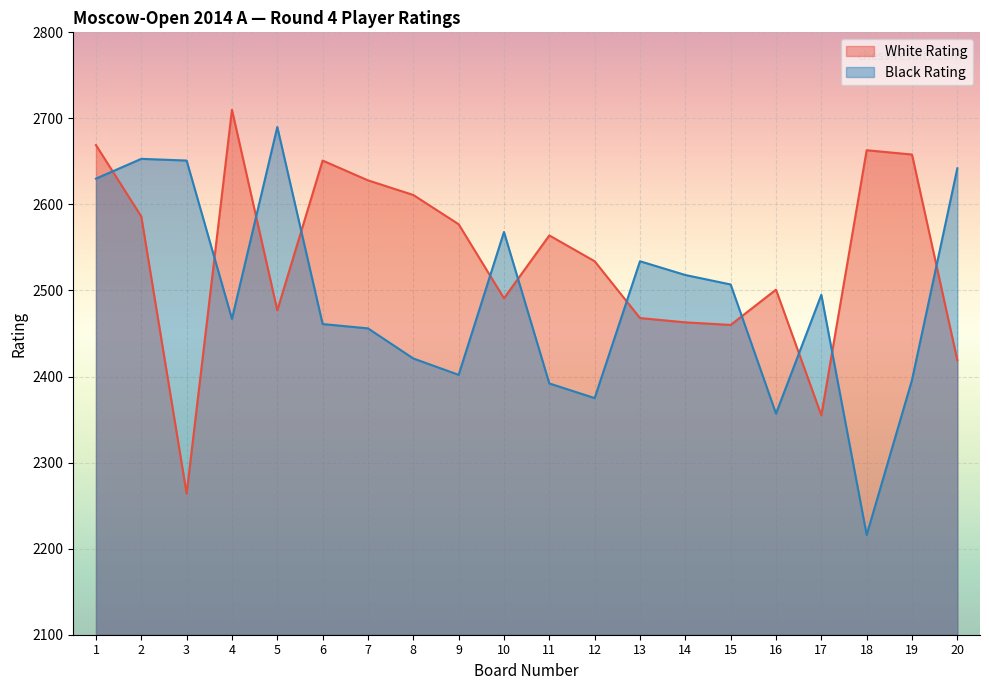

Where do White Rating and Black Rating first cross each other?

1 and 2